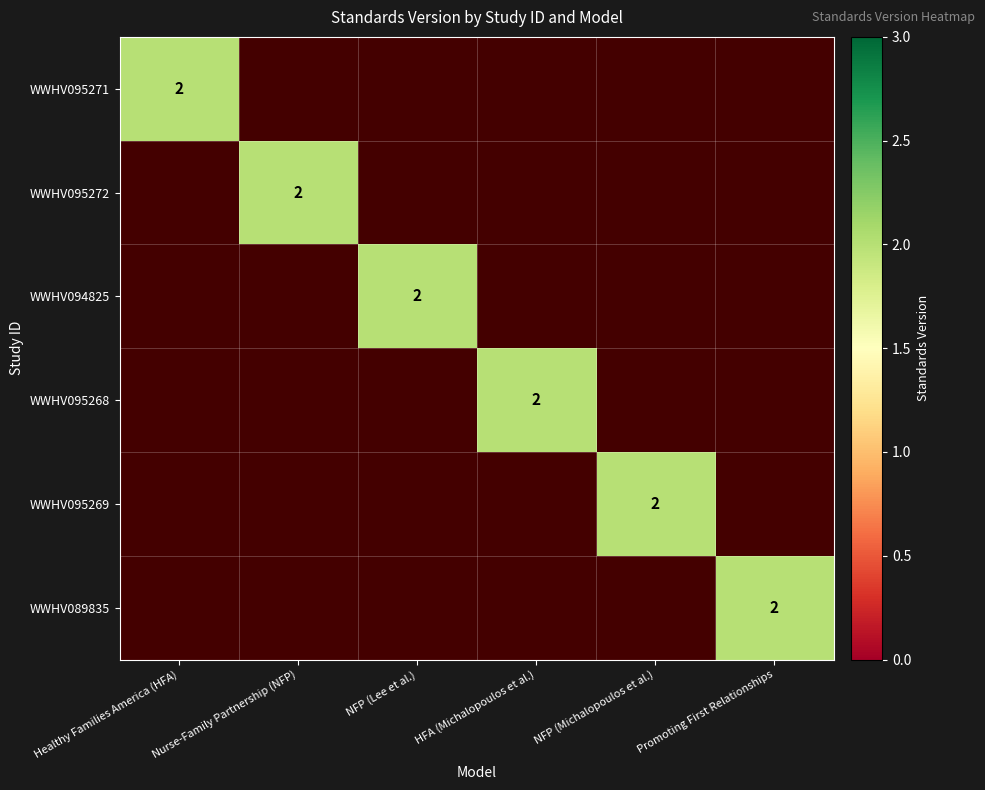

What is the maximum value shown in the chart?

2